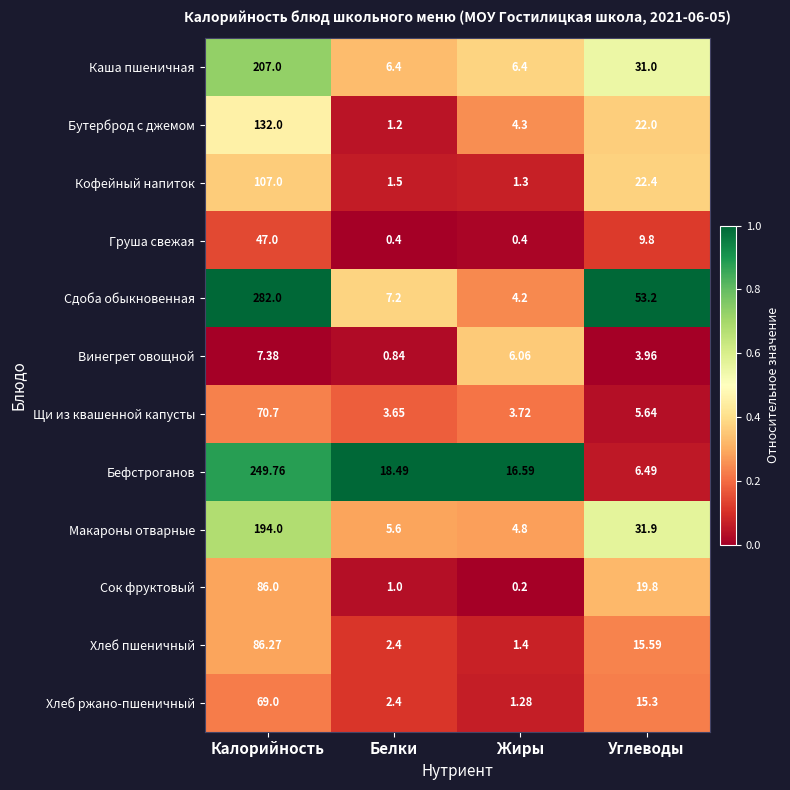

Which label corresponds to the largest value in the chart?

Калорийность